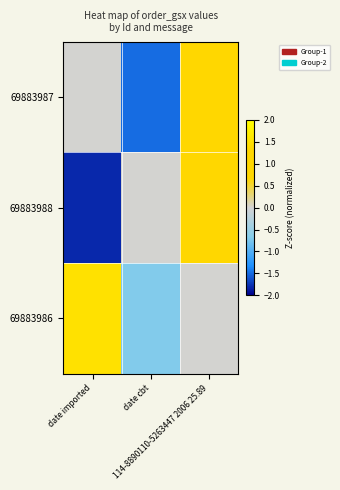

What is the greatest value displayed?

1.5